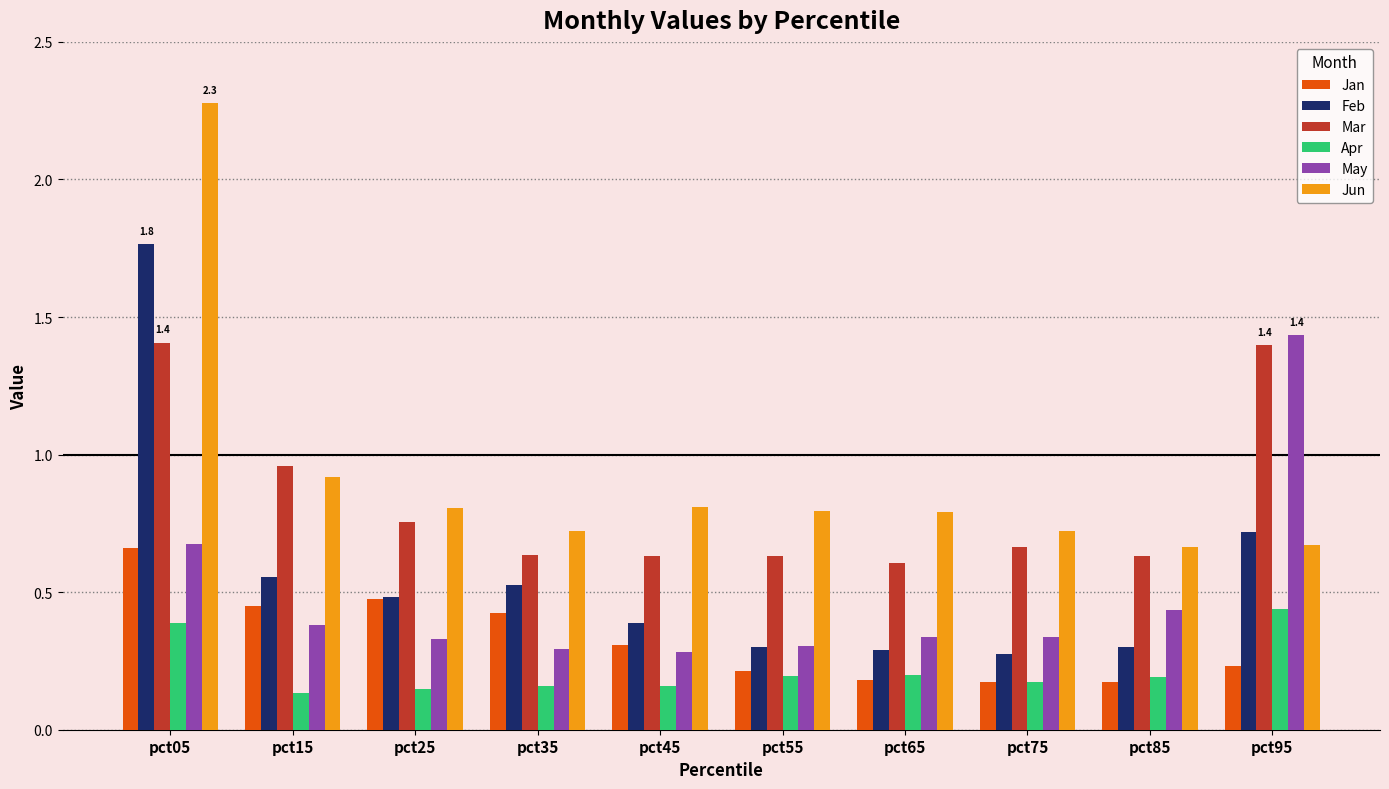

The value of Jan at pct65 is 0.3. True or false?

False